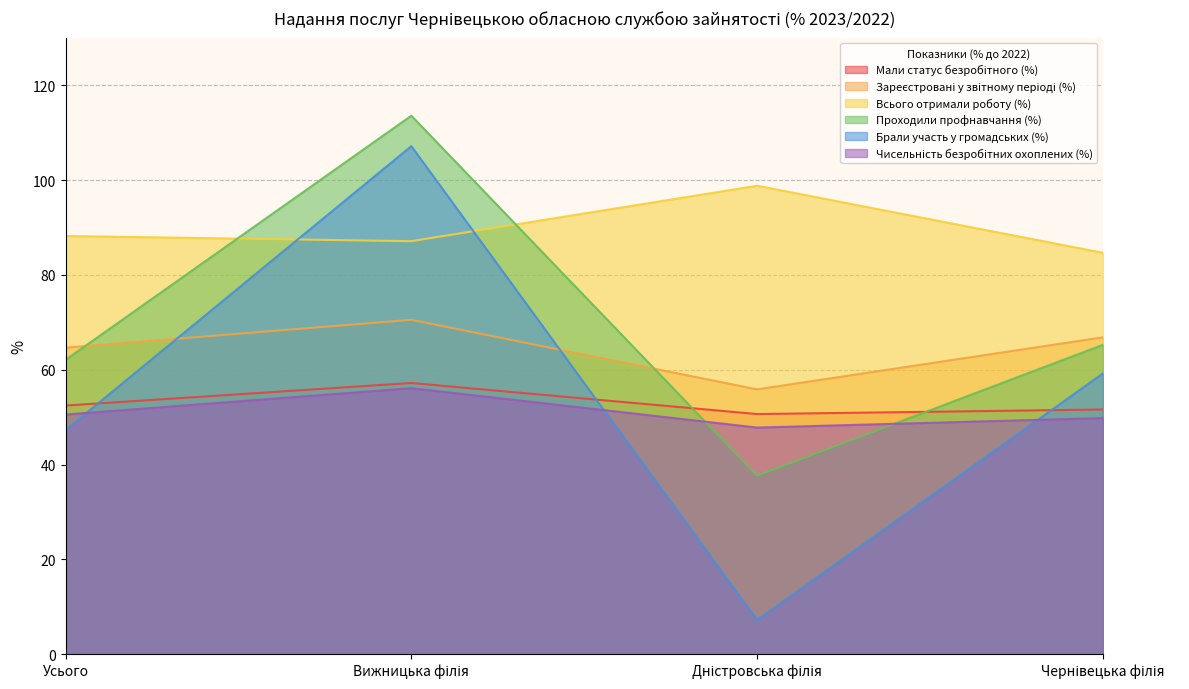

The Чисельність безробітних охоплених (%) series shows 99.2 at Вижницька філія. True or false?

False